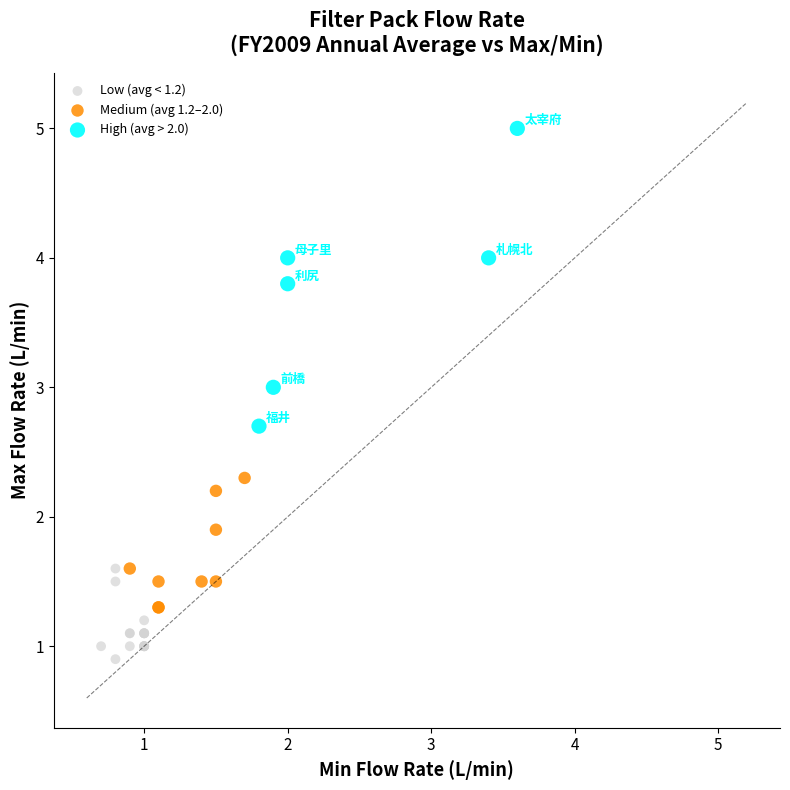

Which series has the largest Y range (max minus min)?

High (avg > 2.0)